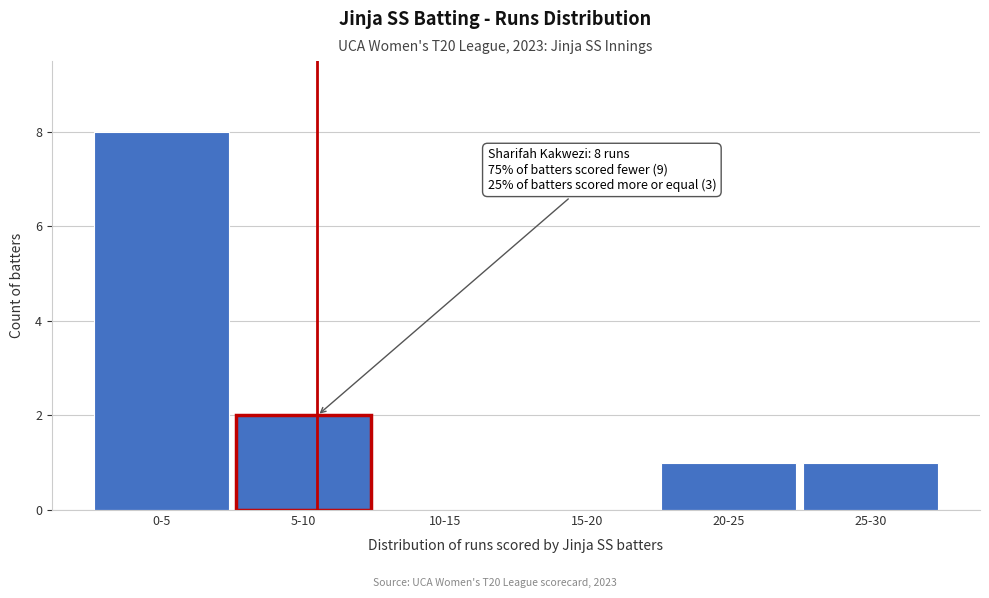

Reading left to right, what are all the values shown in this chart?

0-5=8	5-10=2	10-15=0	15-20=0	20-25=1	25-30=1